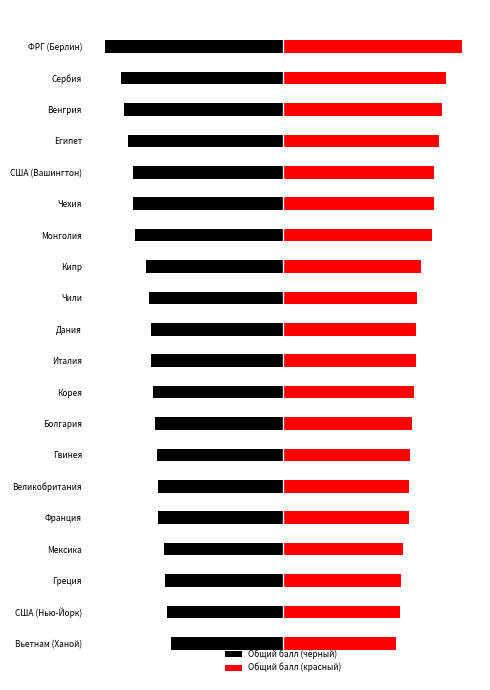

What is the value of the Общий балл (чёрный) bar at the 12th from the left?

-73